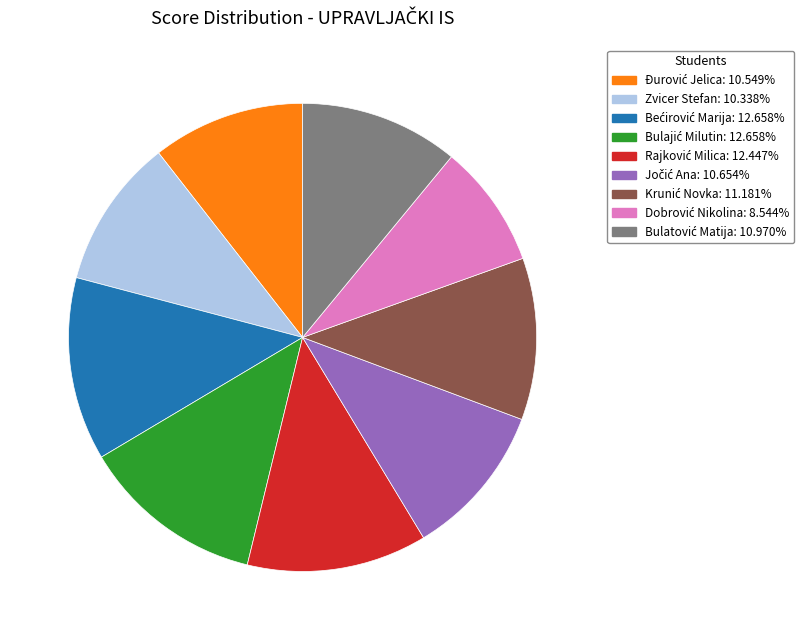

Is there a majority slice in this chart?

No